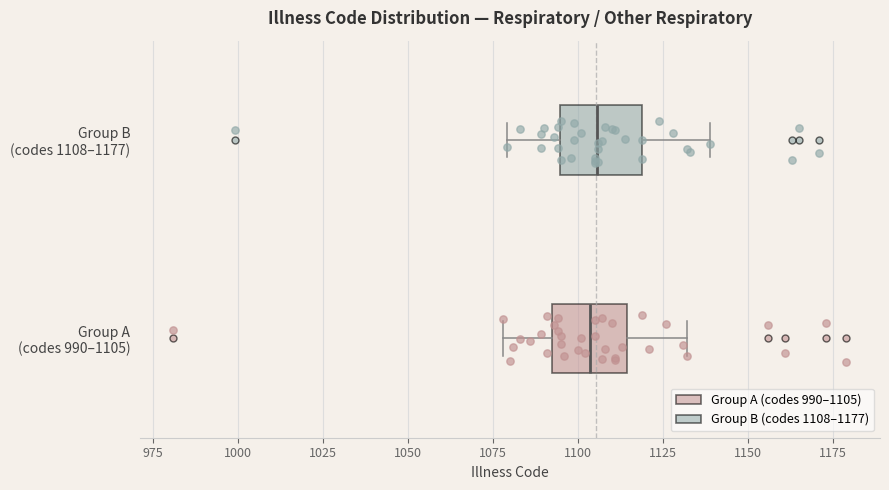

Reading bottom to top, transcribe this box plot: for each box, give where its median line is, the range the box spans, and where its two whiskers end, as read against the x-axis. The values are not printed on the chart, so give them approximately, as read against the axis.

Group A (codes 990–1105): median 1105, box 1095 to 1115, whiskers 1080 to 1130
Group B (codes 1108–1177): median 1105, box 1095 to 1120, whiskers 1080 to 1140